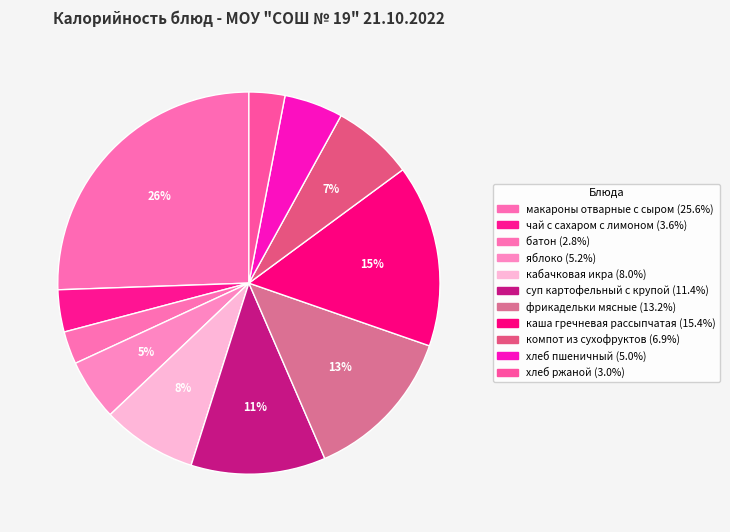

Rank the categories by value from lowest to highest.

батон, хлеб ржаной, чай с сахаром с лимоном, хлеб пшеничный, яблоко, компот из сухофруктов, кабачковая икра, суп картофельный с крупой, фрикадельки мясные, каша гречневая рассыпчатая, макароны отварные с сыром